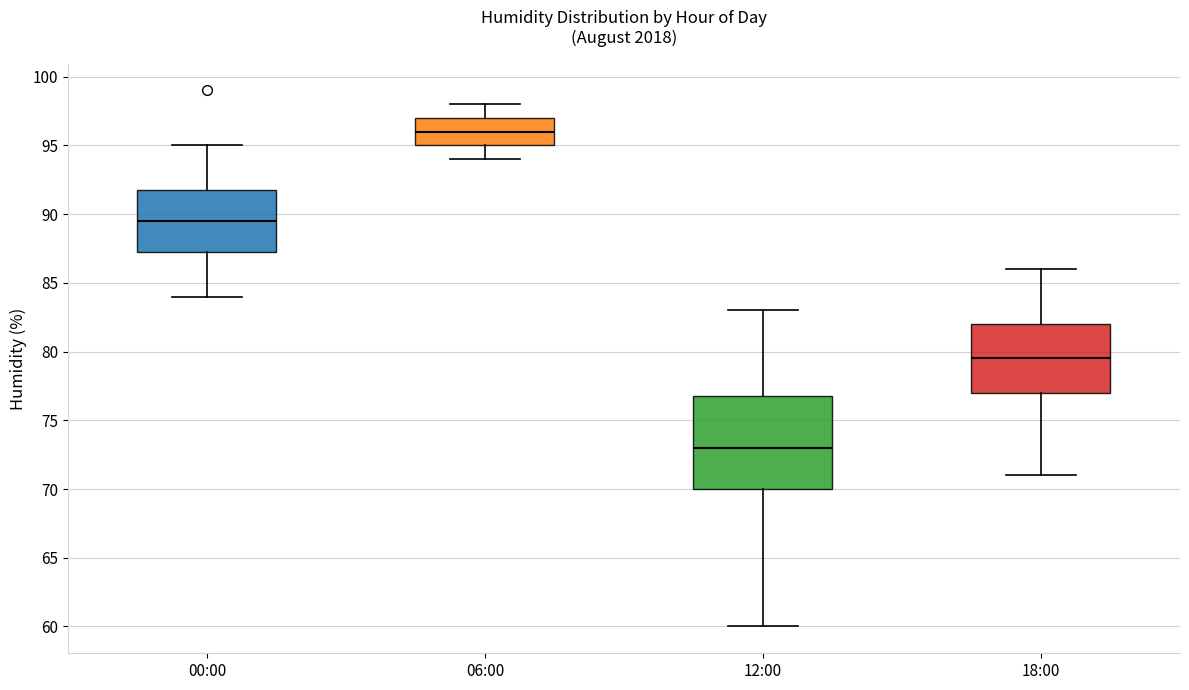

Reading left to right, transcribe this box plot: for each box, give where its median line is, the range the box spans, and where its two whiskers end, as read against the y-axis. The values are not printed on the chart, so give them approximately, as read against the axis.

00:00: median 89.5, box 87.5 to 92.0, whiskers 84.0 to 95.0
06:00: median 96.0, box 95.0 to 97.0, whiskers 94.0 to 98.0
12:00: median 73.0, box 70.0 to 77.0, whiskers 60.0 to 83.0
18:00: median 79.5, box 77.0 to 82.0, whiskers 71.0 to 86.0